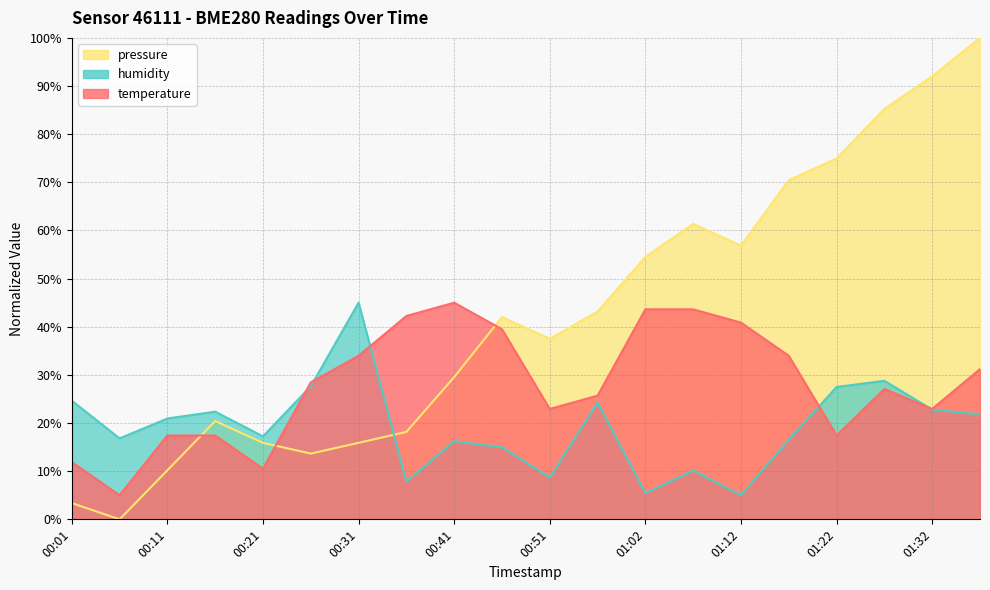

How many interior local valleys does the pressure_norm series have?

4